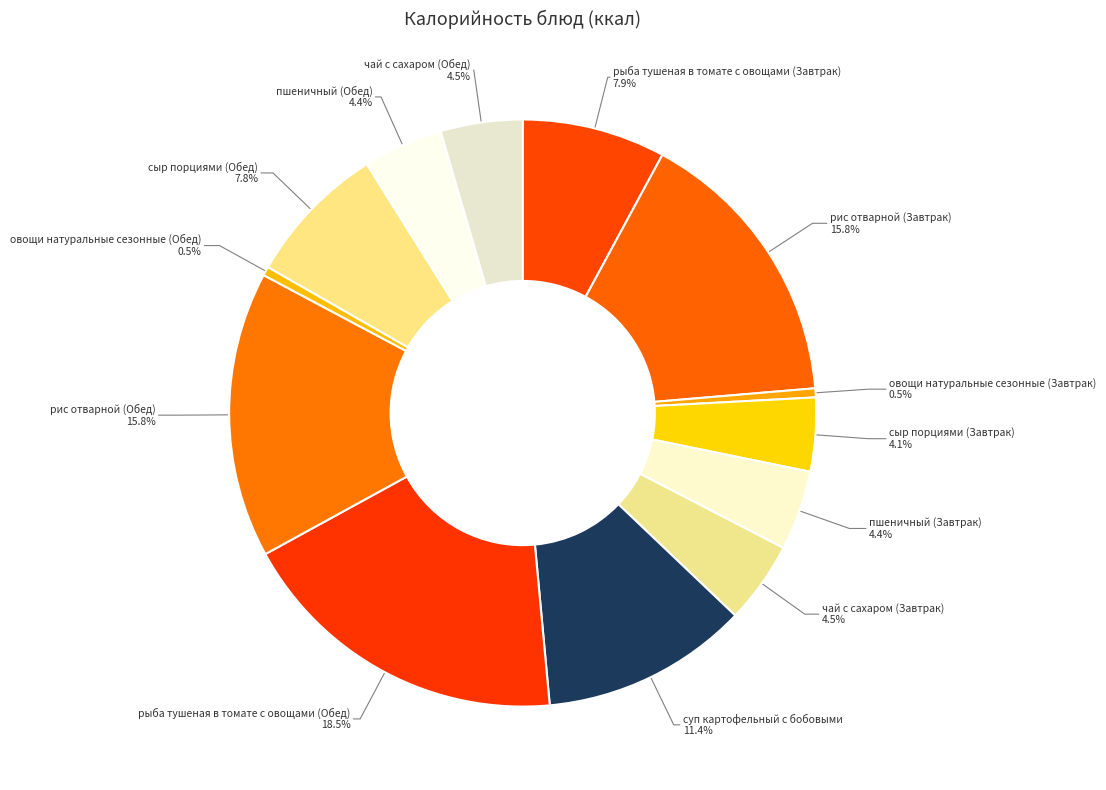

How many slices are in this pie chart?

13